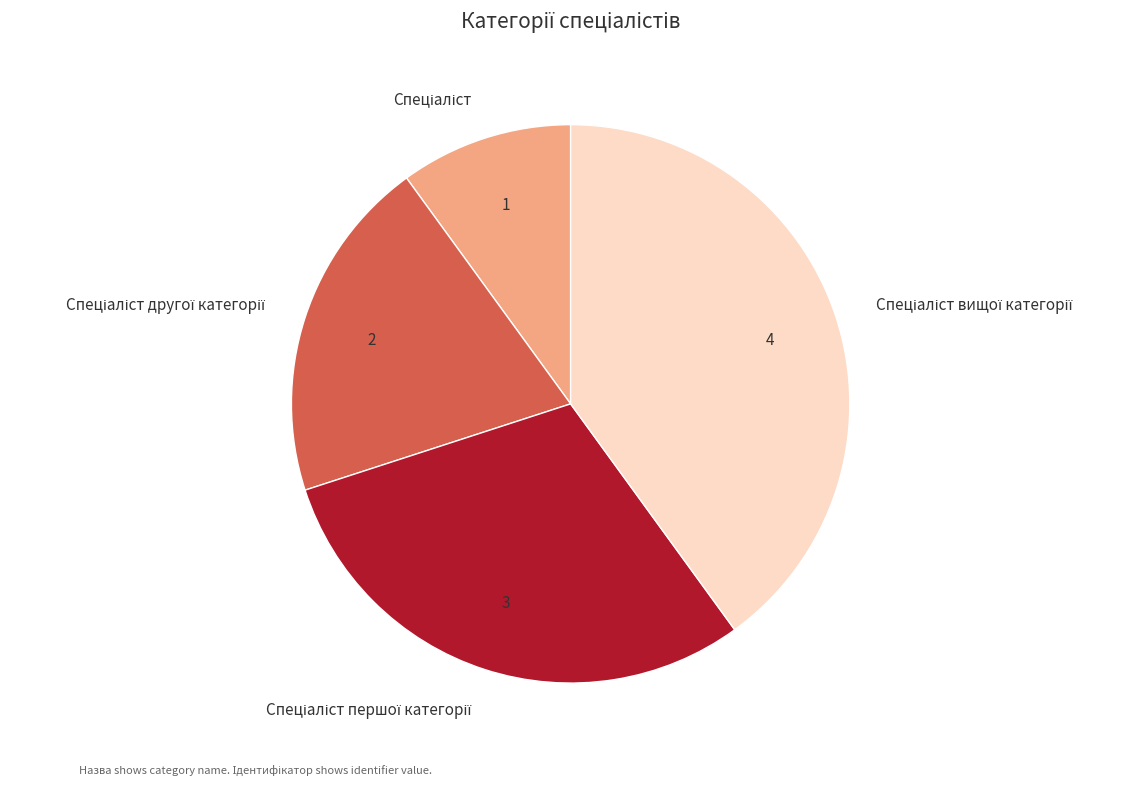

Does any single category account for the majority?

No